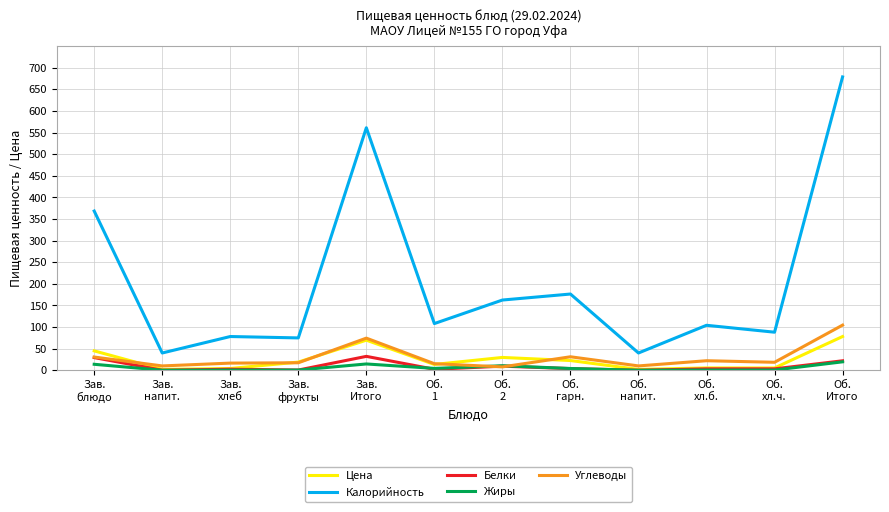

What is the maximum value for Углеводы?

104.4